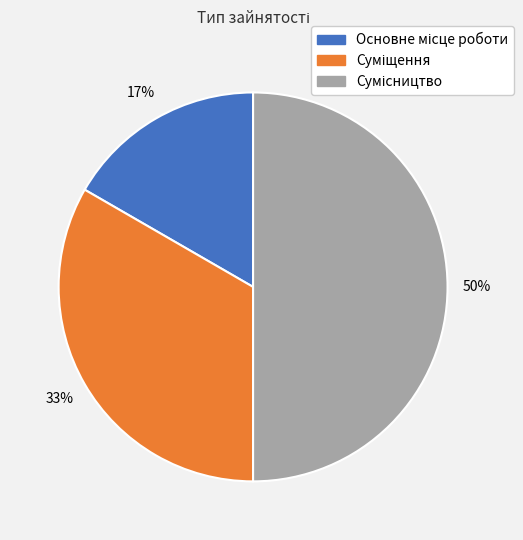

To the nearest percent, what is the difference between the largest and smallest slice percentages?

33%